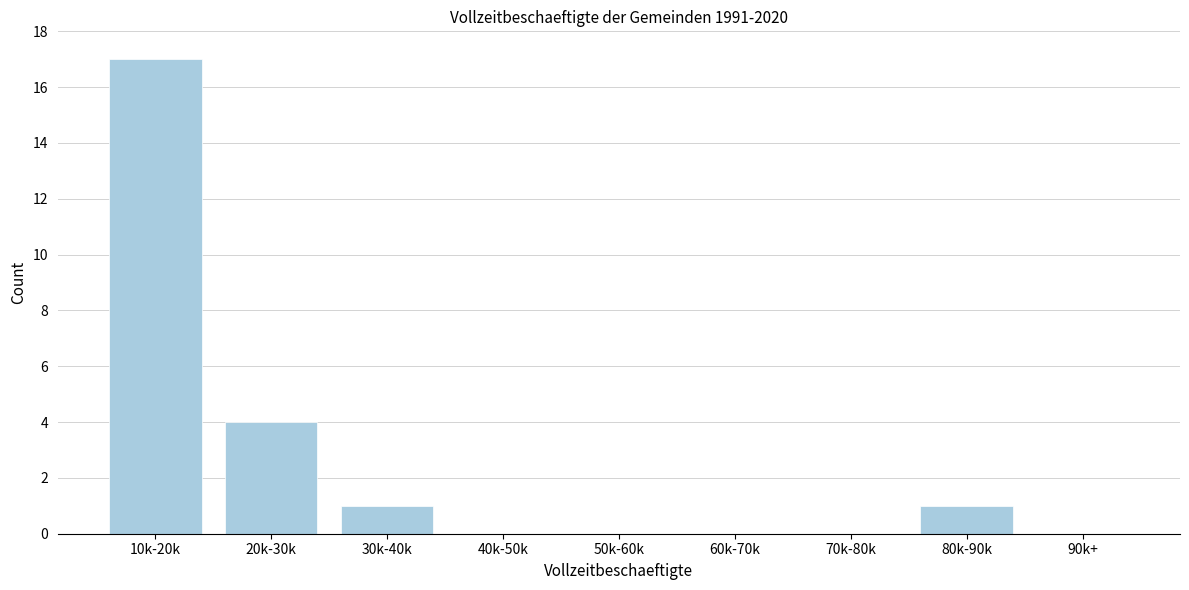

Reading right to left, what are all the values shown in this chart?

90k+=0	80k-90k=1	70k-80k=0	60k-70k=0	50k-60k=0	40k-50k=0	30k-40k=1	20k-30k=4	10k-20k=17